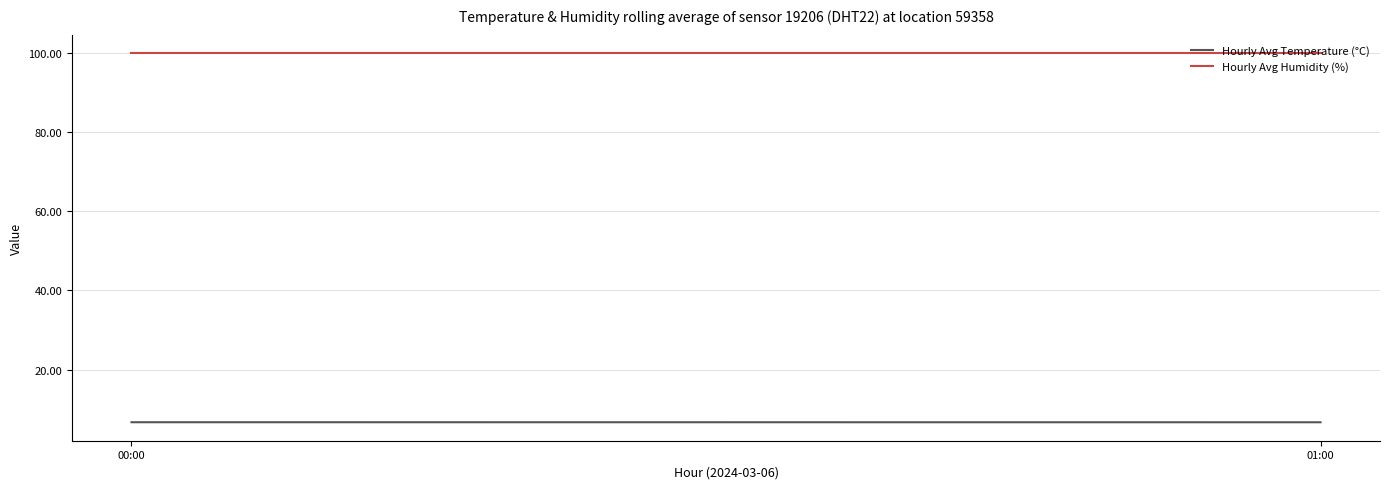

At which category does the chart reach its peak across all series?

00:00